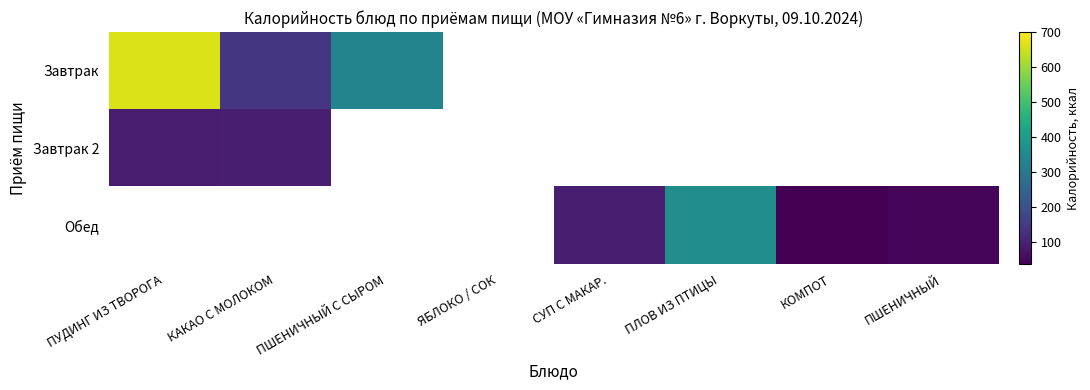

Which label corresponds to the smallest value in the chart?

КОМПОТ